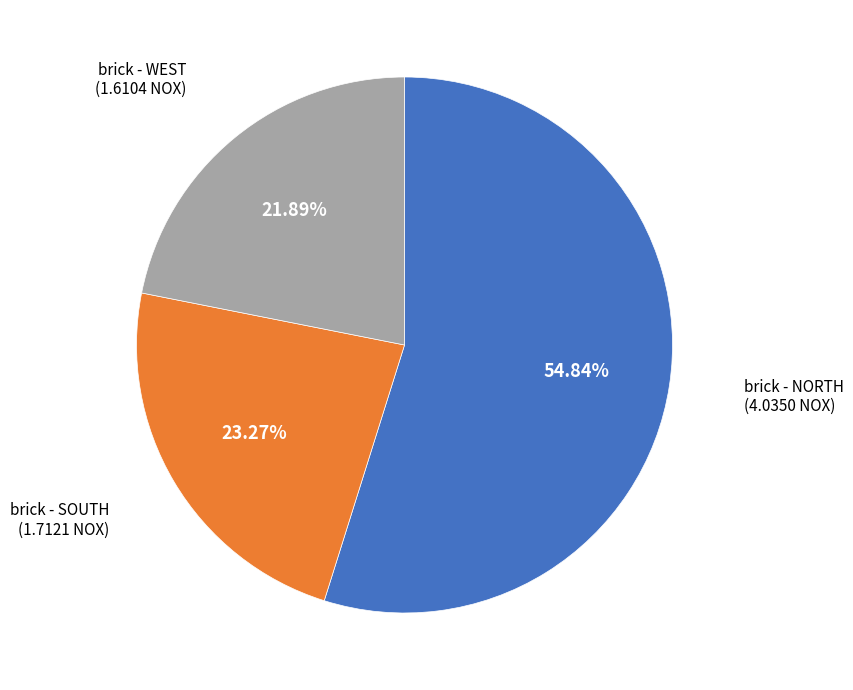

Count the number of slices in the pie.

3